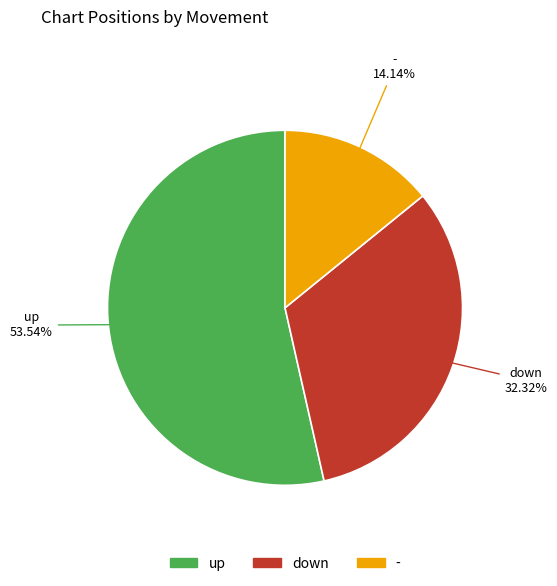

What percentage is NOT represented by -?

85.9%